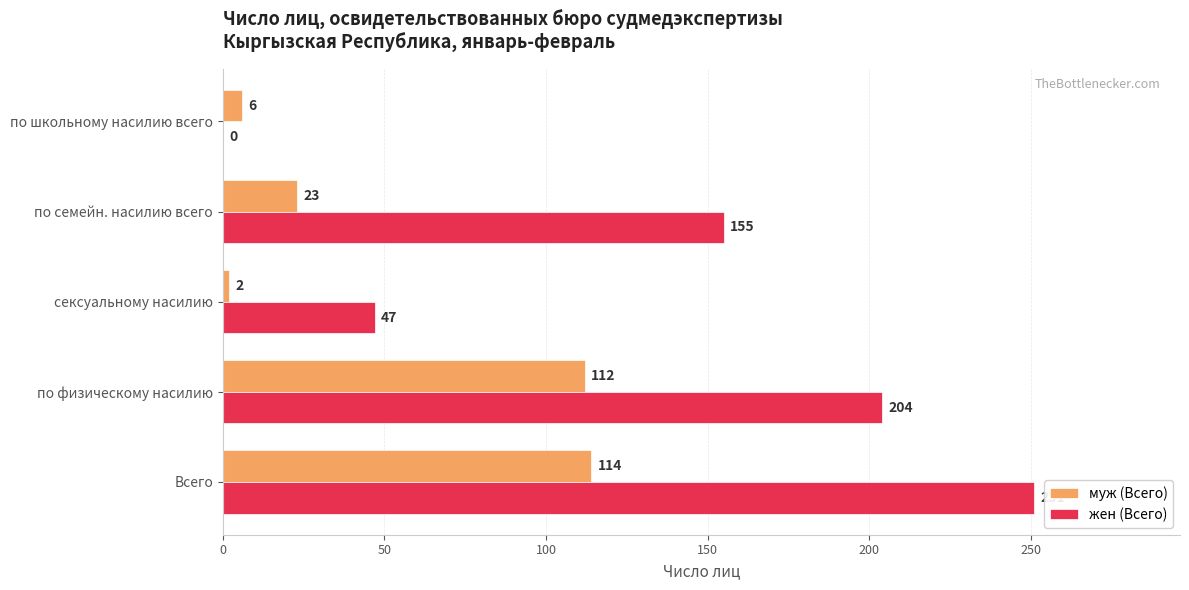

The муж (Всего) series shows 23 at по семейн. насилию всего. True or false?

True